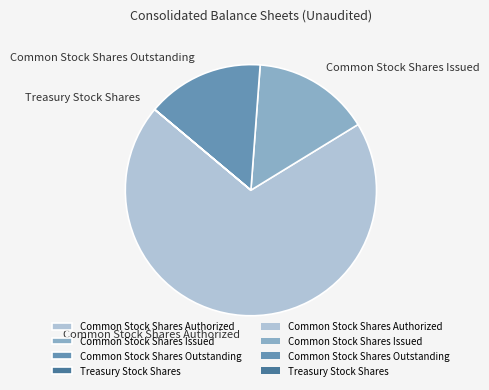

Approximately how many times larger is the value at Common Stock Shares Authorized compared to Common Stock Shares Issued?

4.6